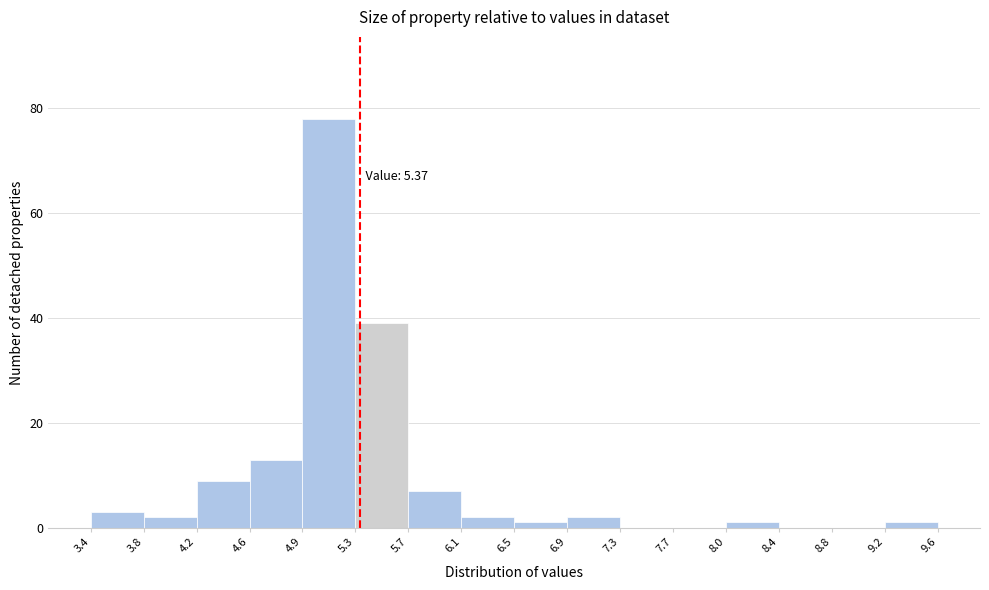

Which range on the x-axis has the tallest bar?

4.9 to 5.3